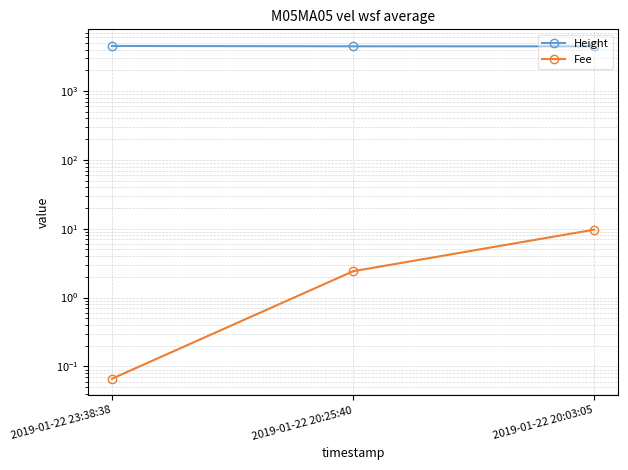

What is the sum of the Height values at 2019-01-22 20:03:05 and 2019-01-22 23:38:38?

8959.0